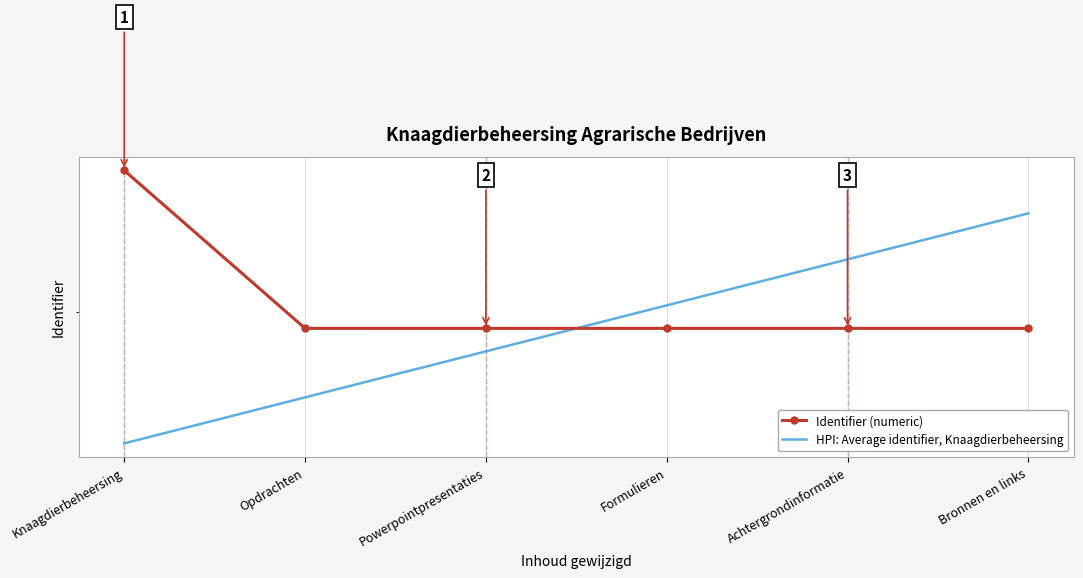

Which series has the largest total across all categories?

Identifier (numeric)